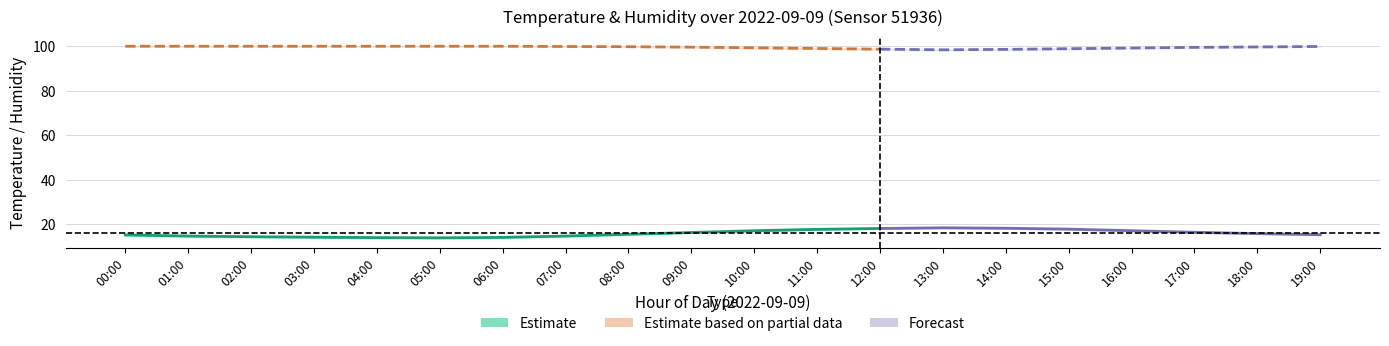

Does the chart have visible grid lines?

Yes